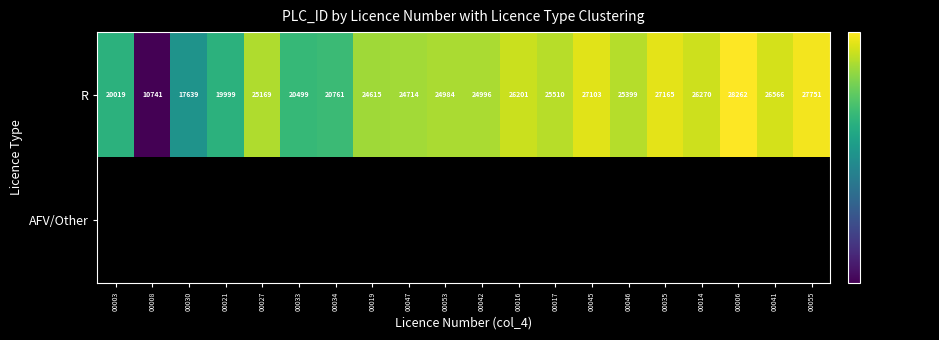

Rank the categories by R value from lowest to highest.

00008, 00030, 00021, 00003, 00033, 00034, 00019, 00047, 00053, 00042, 00027, 00046, 00017, 00016, 00014, 00041, 00045, 00035, 00055, 00006